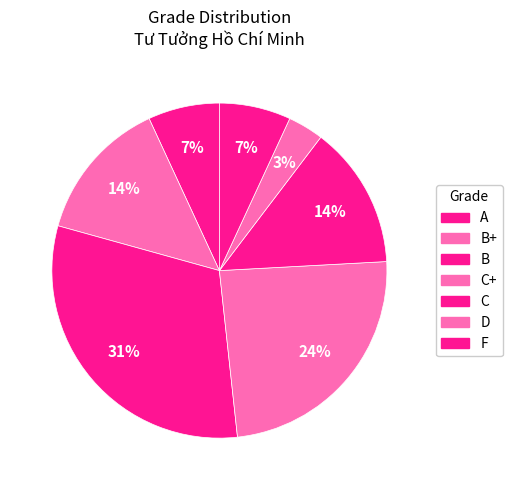

How many segments does this pie chart have?

7